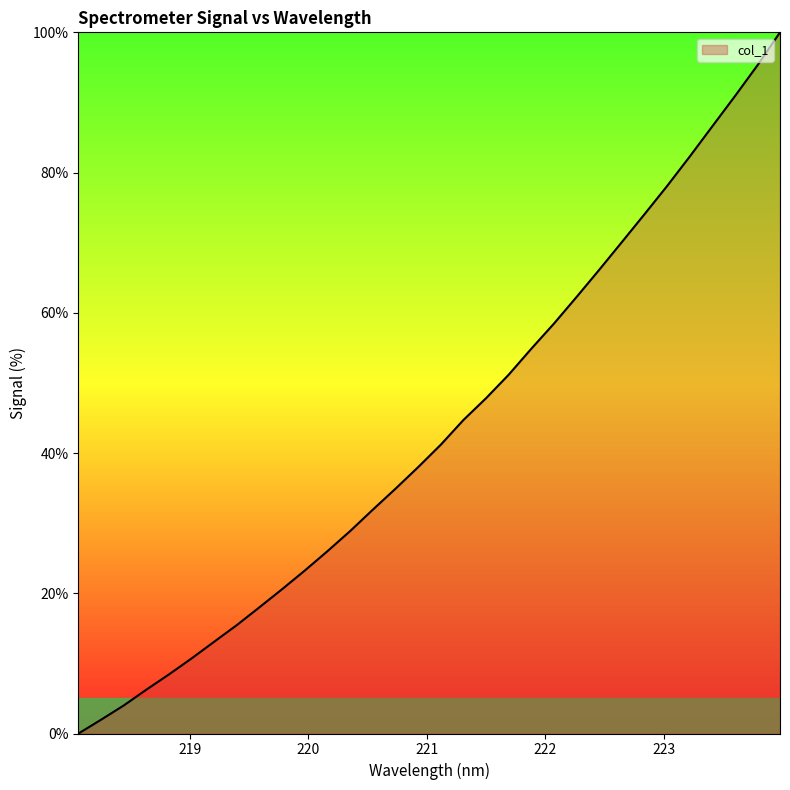

What is the greatest value displayed?

100.0